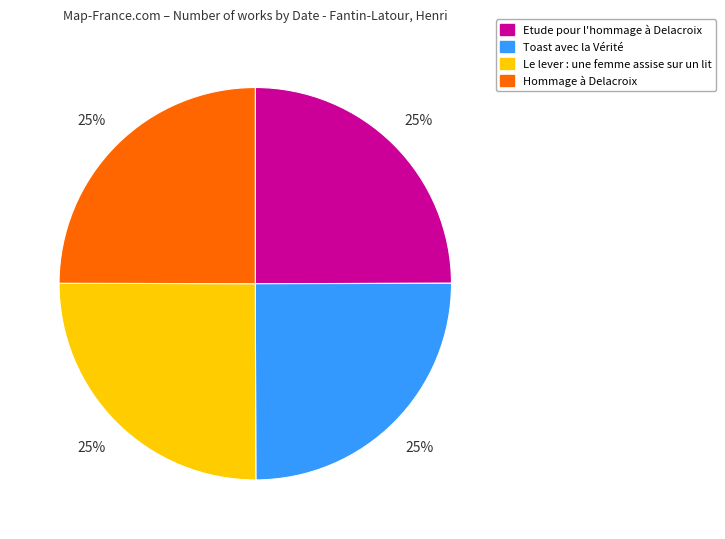

What is the ratio of the value at Etude pour l'hommage à Delacroix to the value at Le lever : une femme assise sur un lit?

1.0